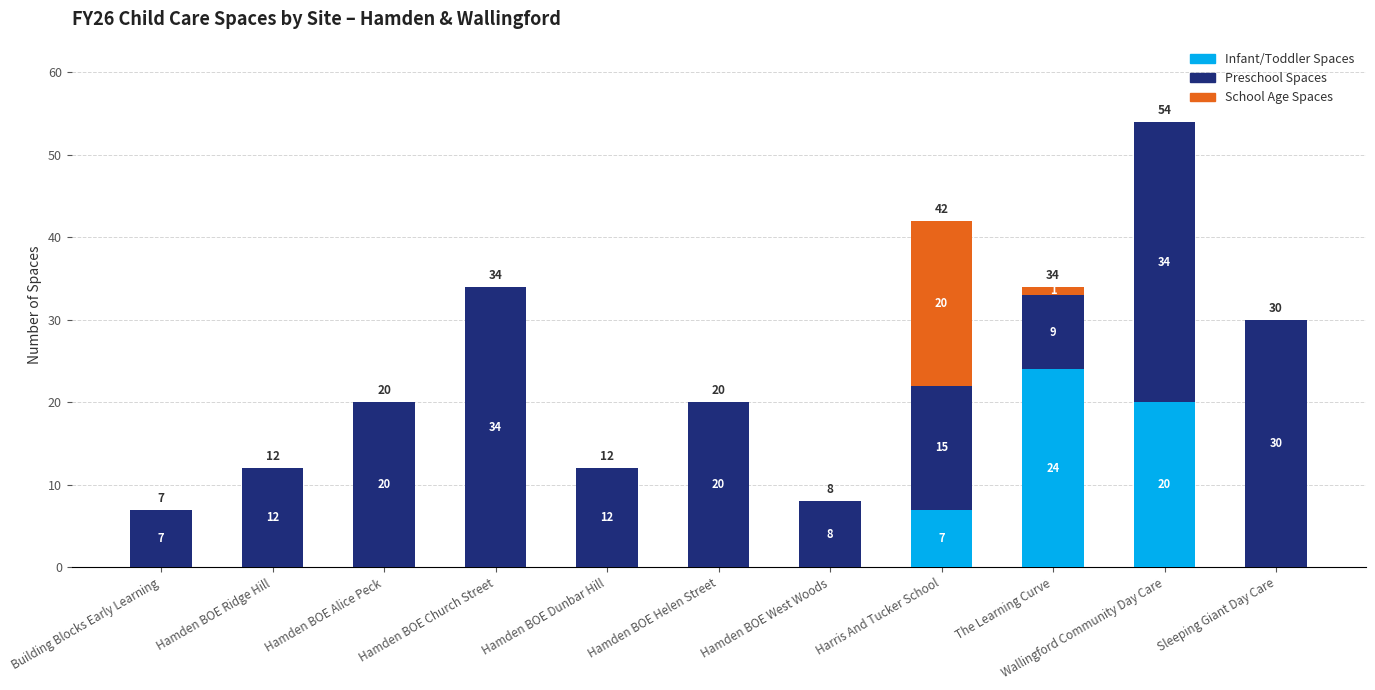

At which label is Infant/Toddler Spaces closest to 12?

Harris And Tucker School